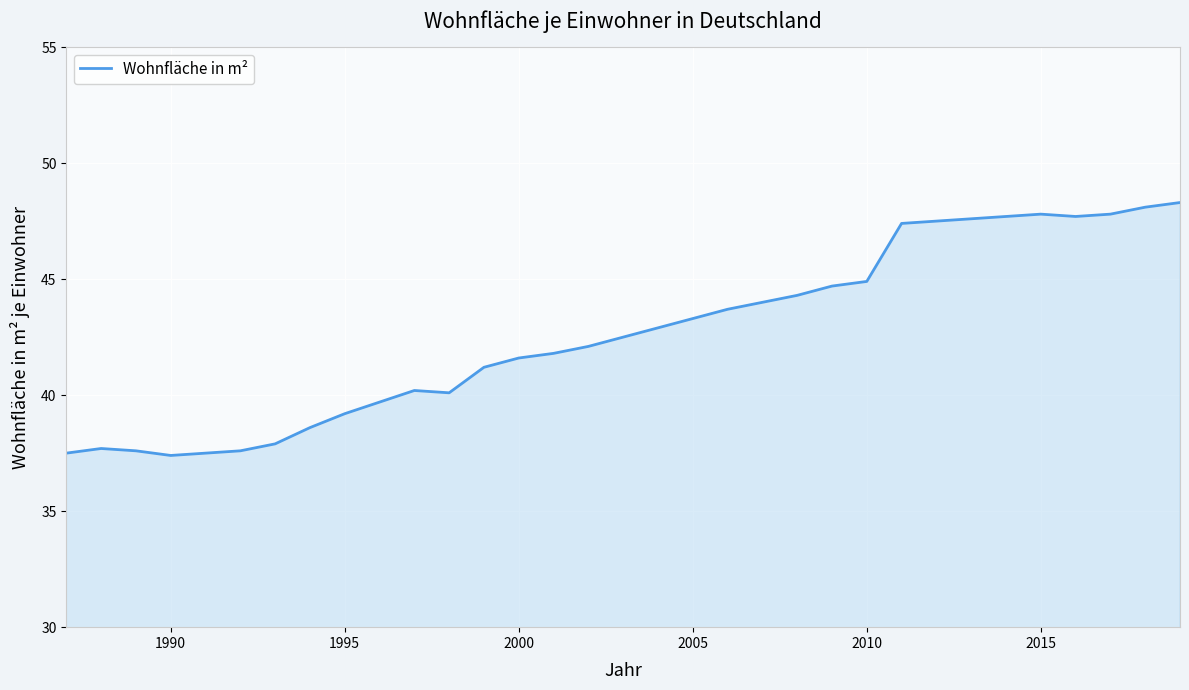

What is the maximum value shown in the chart?

48.3